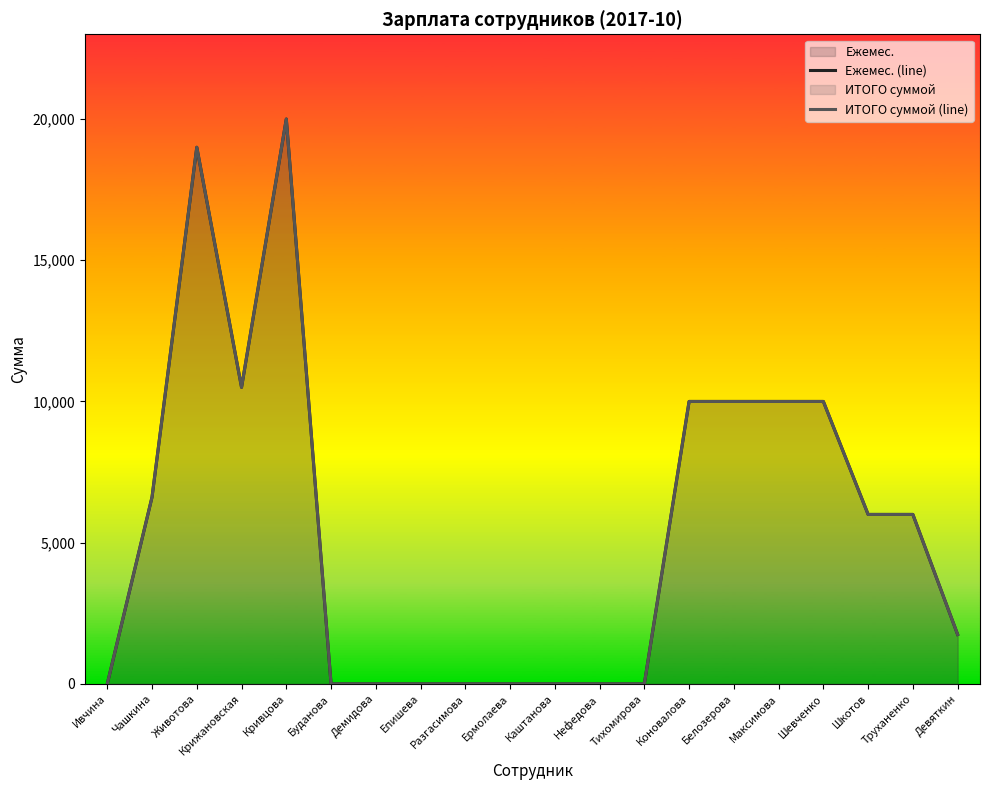

How many positive values does the Ежемес. (line) series have?

11